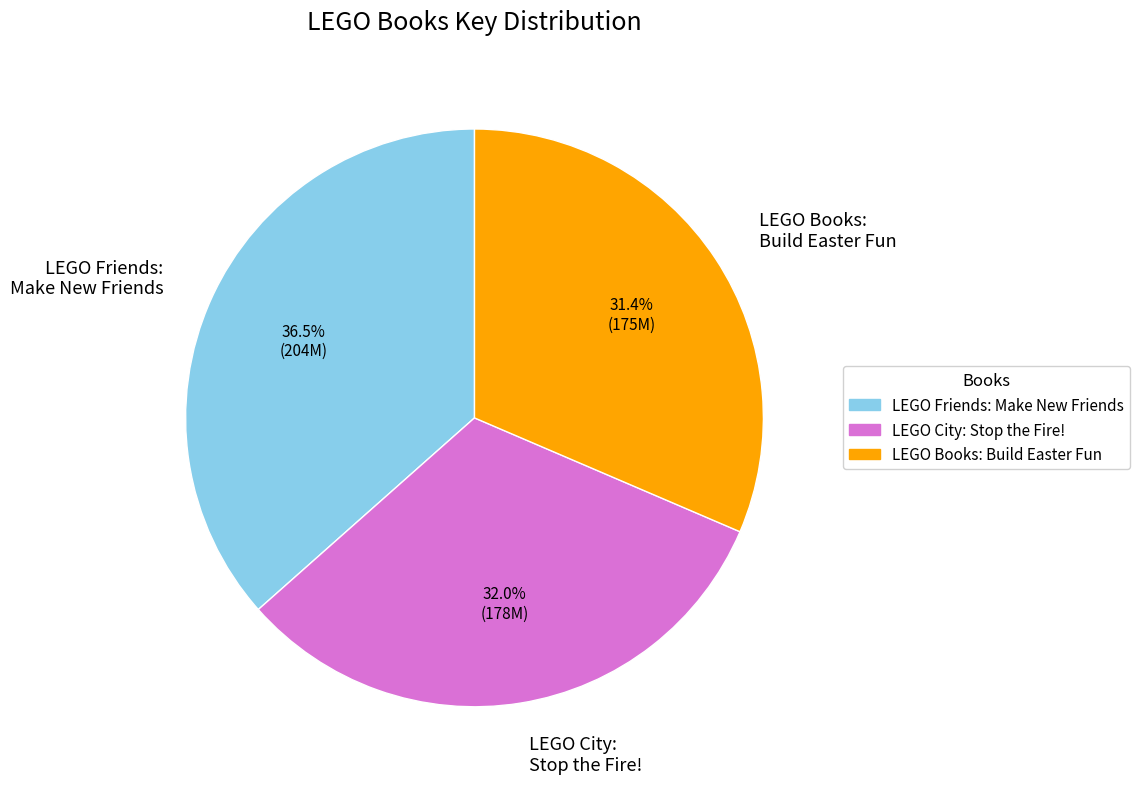

Which slice is the largest?

LEGO Friends: Make New Friends